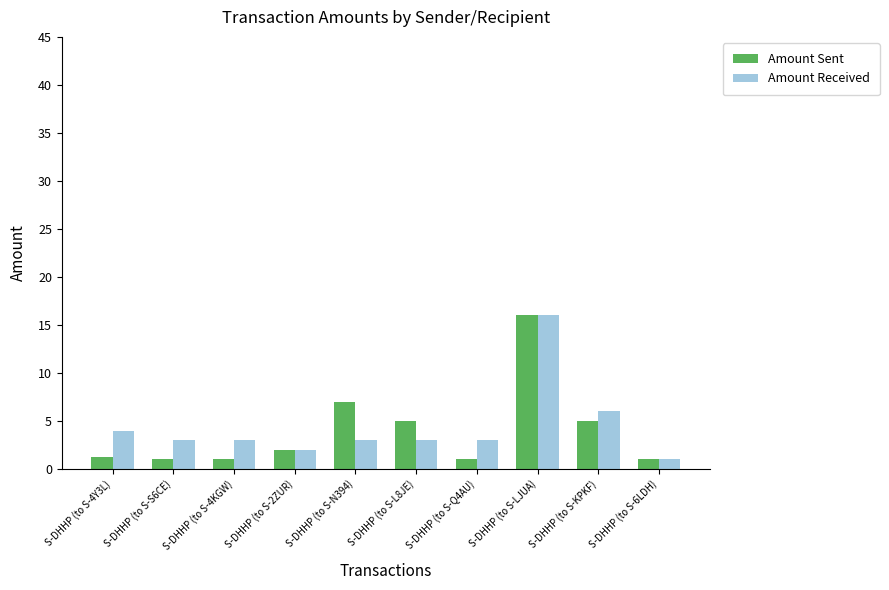

What is the difference between the maximum and minimum values in the Amount Received series?

15.0